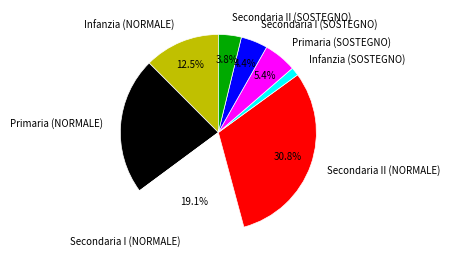

Which category has the biggest portion of the pie?

Secondaria II (NORMALE)